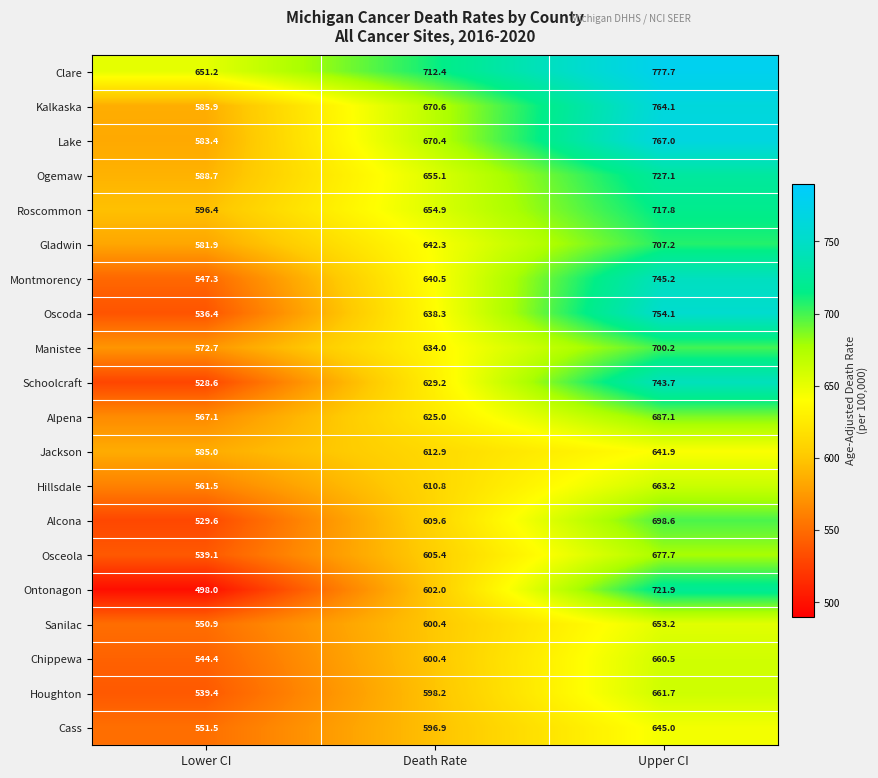

True or false: Manistee has a value of 961.3 at Upper CI.

False